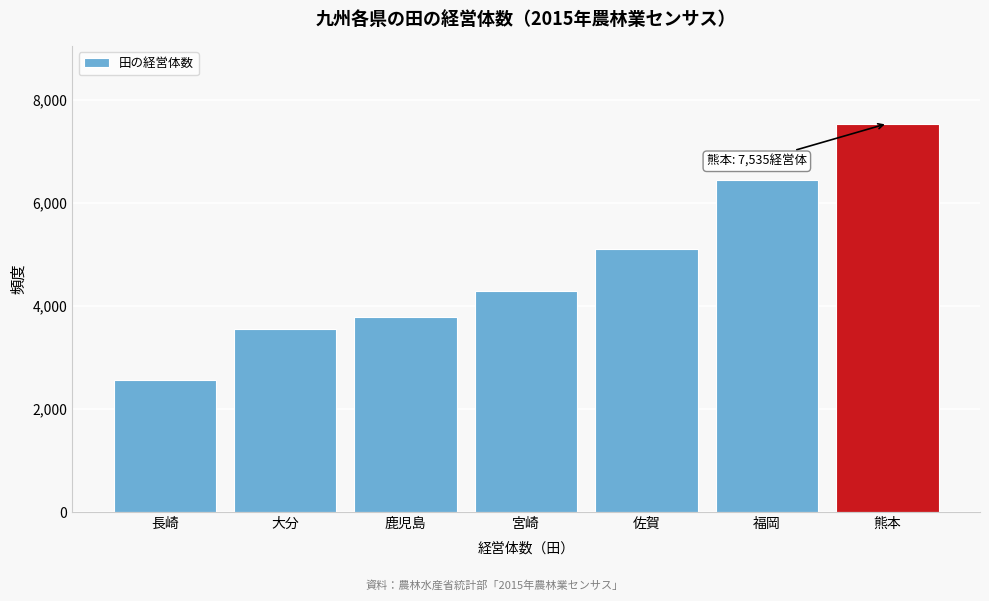

Reading right to left, transcribe all the data shown in this chart.

7535	6442	5101	4288	3788	3543	2555